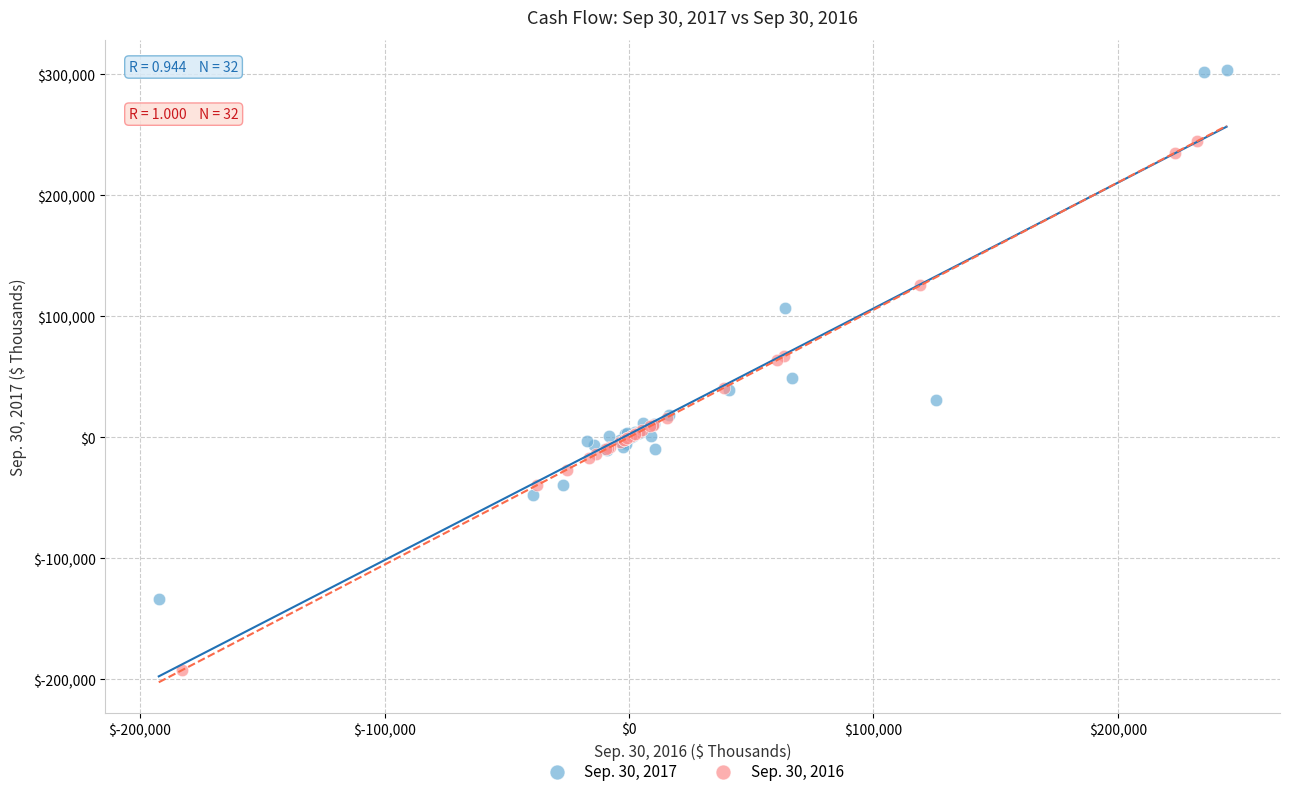

Which series reaches the minimum Y coordinate?

Sep. 30, 2016